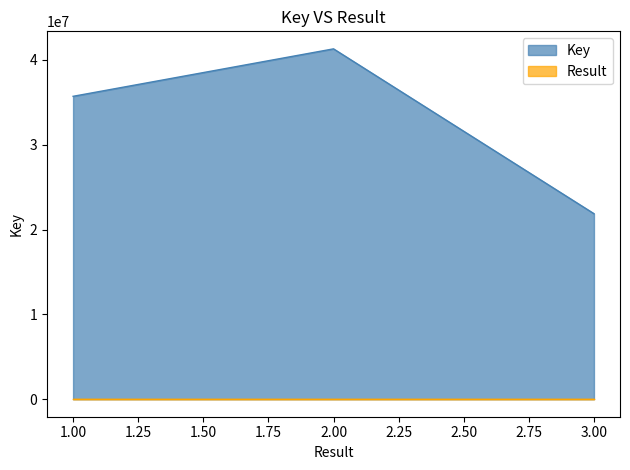

What is the maximum value for Result?

3